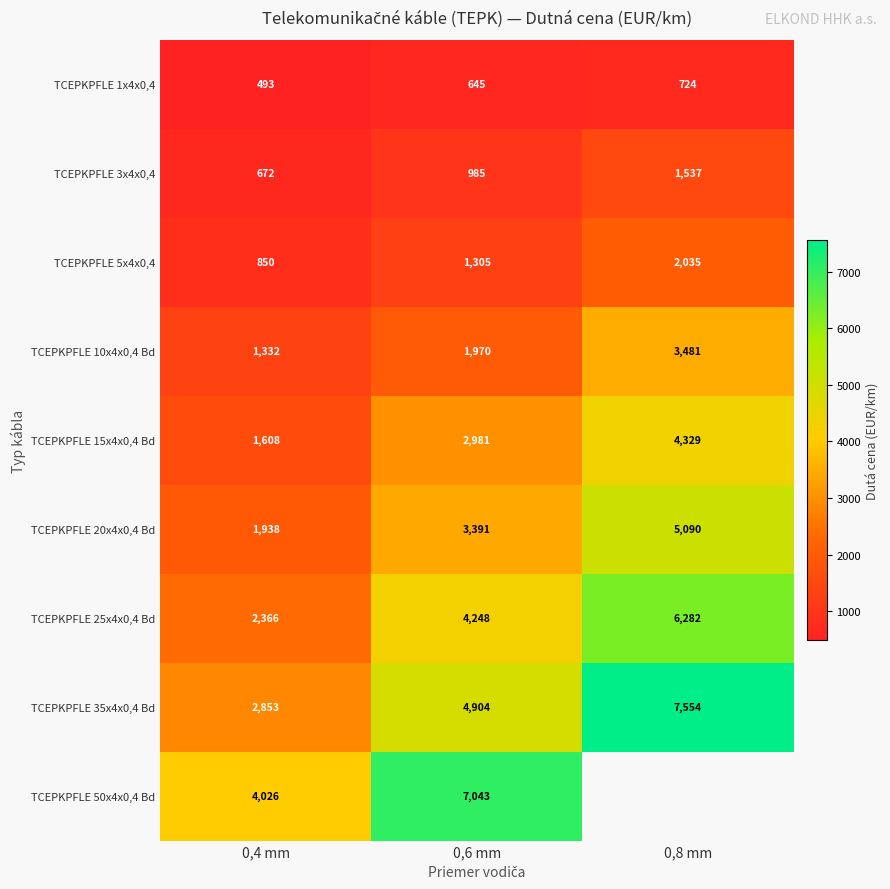

Is the value of TCEPKPFLE 1x4x0,4 at 0,4 mm greater than the value of TCEPKPFLE 15x4x0,4 Bd at 0,4 mm?

No